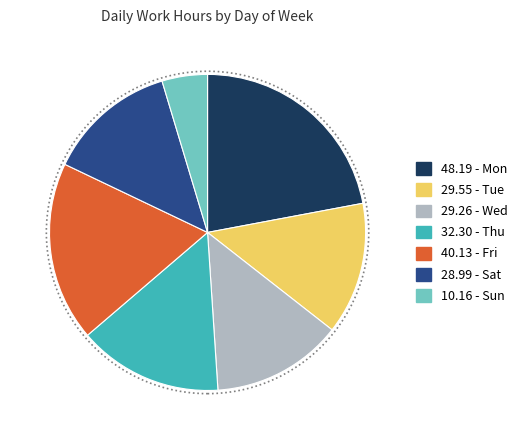

Is there a majority slice in this chart?

No